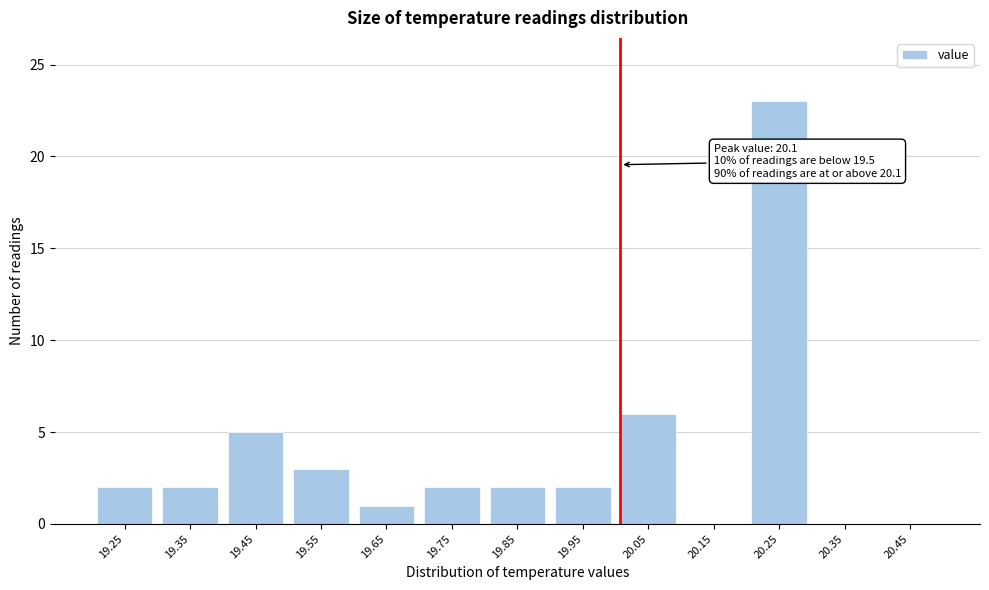

Reading left to right, list all the values displayed in this chart.

19.25=2	19.35=2	19.45=5	19.55=3	19.65=1	19.75=2	19.85=2	19.95=2	20.05=6	20.15=0	20.25=23	20.35=0	20.45=0